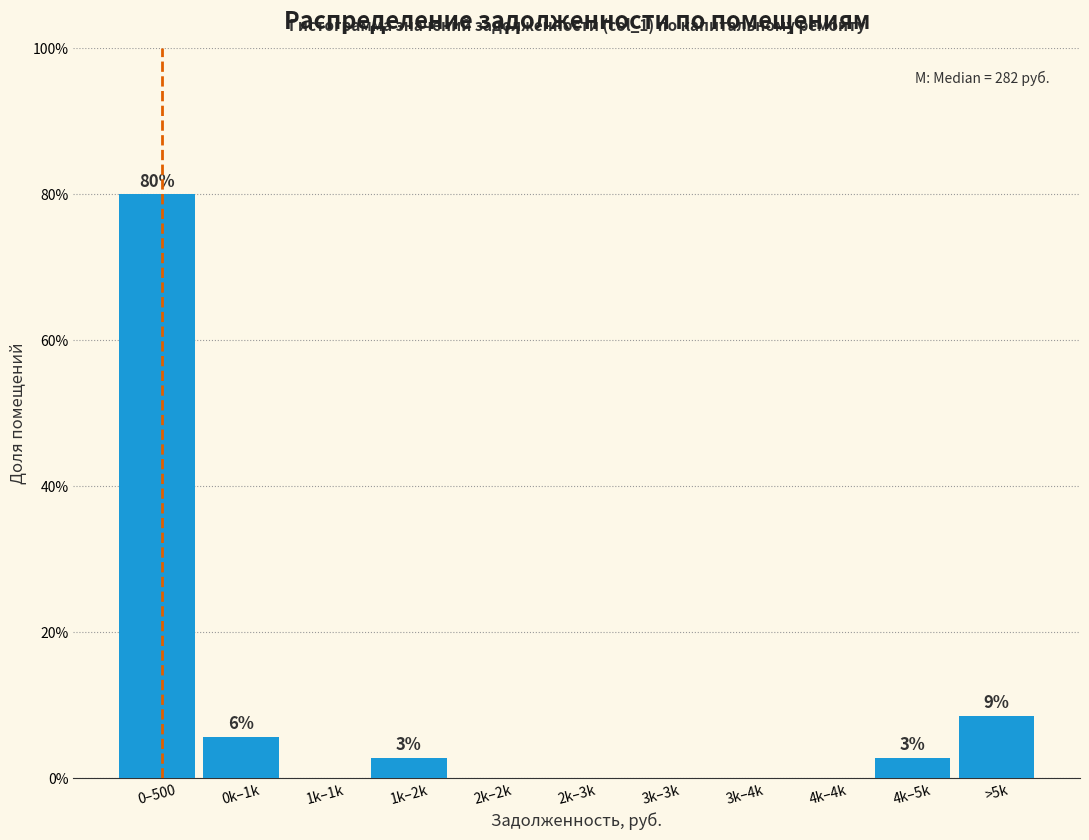

Reading left to right, transcribe all the data shown in this chart.

0–500=80.0	0k–1k=5.7	1k–1k=0.0	1k–2k=2.9	2k–2k=0.0	2k–3k=0.0	3k–3k=0.0	3k–4k=0.0	4k–4k=0.0	4k–5k=2.9	>5k=8.6